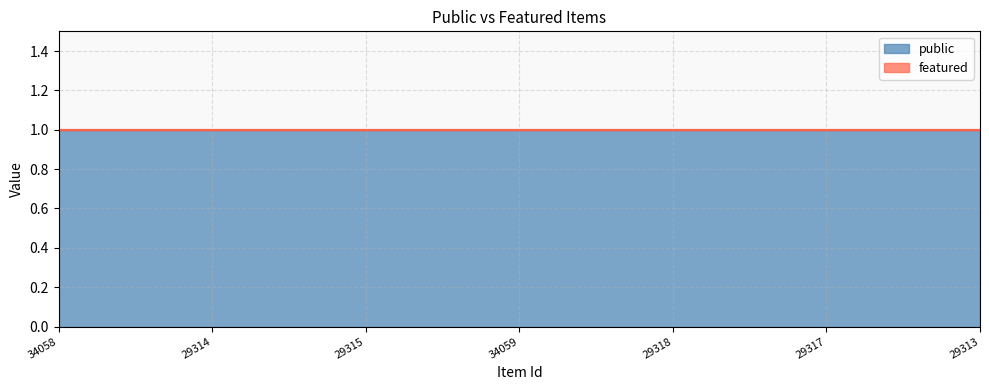

Reading right to left, transcribe all the data shown in this chart.

public: 1	1	1	1	1	1	1
featured: 0	0	0	0	0	0	0